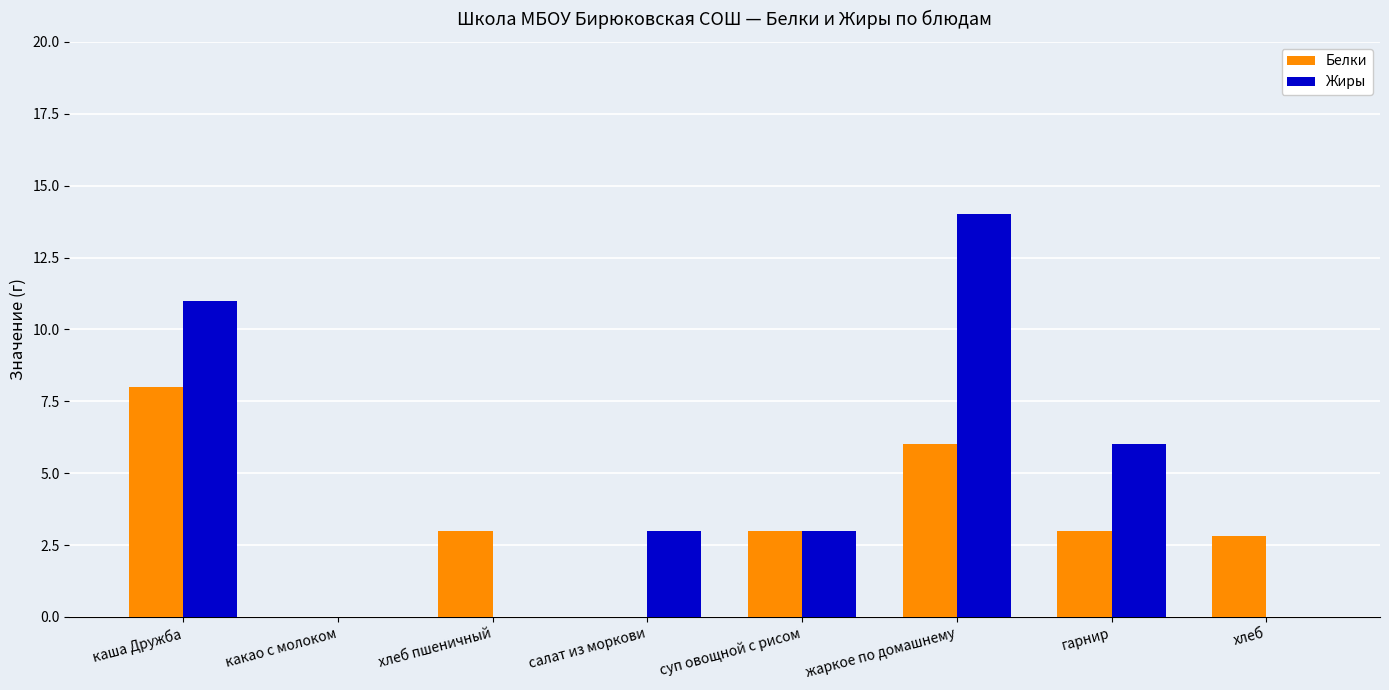

What is the sum of all Жиры values?

37.0